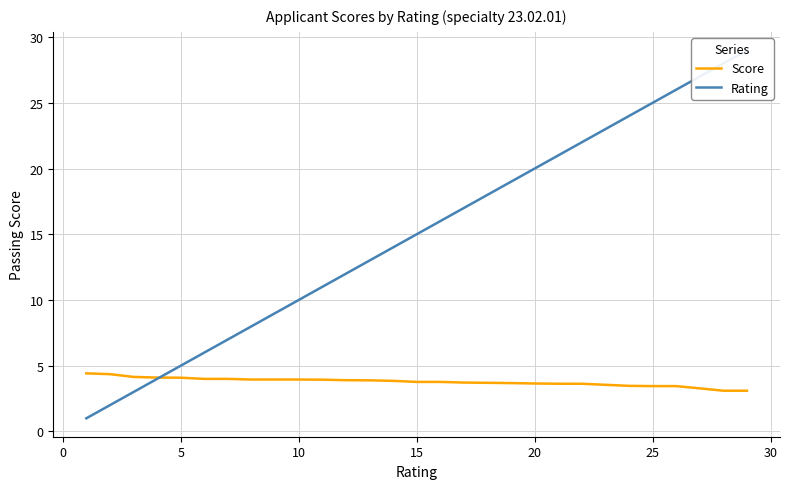

Is it true that Score equals 1.8 at 5?

False